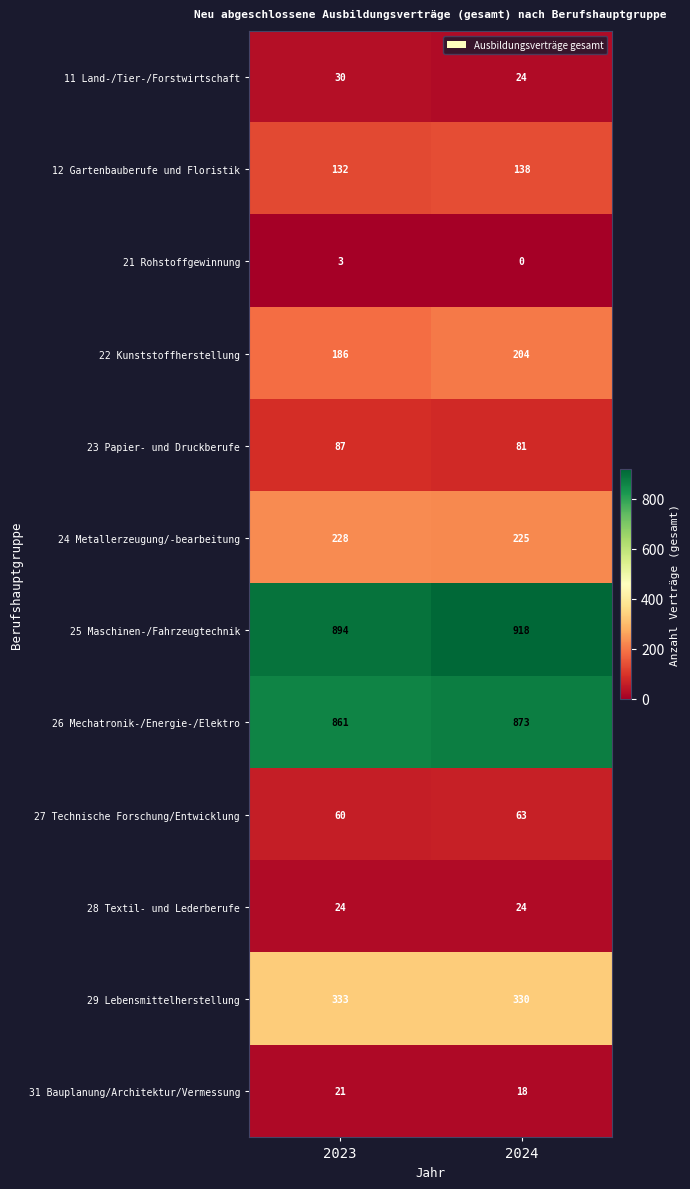

Which series has the largest total across all categories?

25 Maschinen-/Fahrzeugtechnik